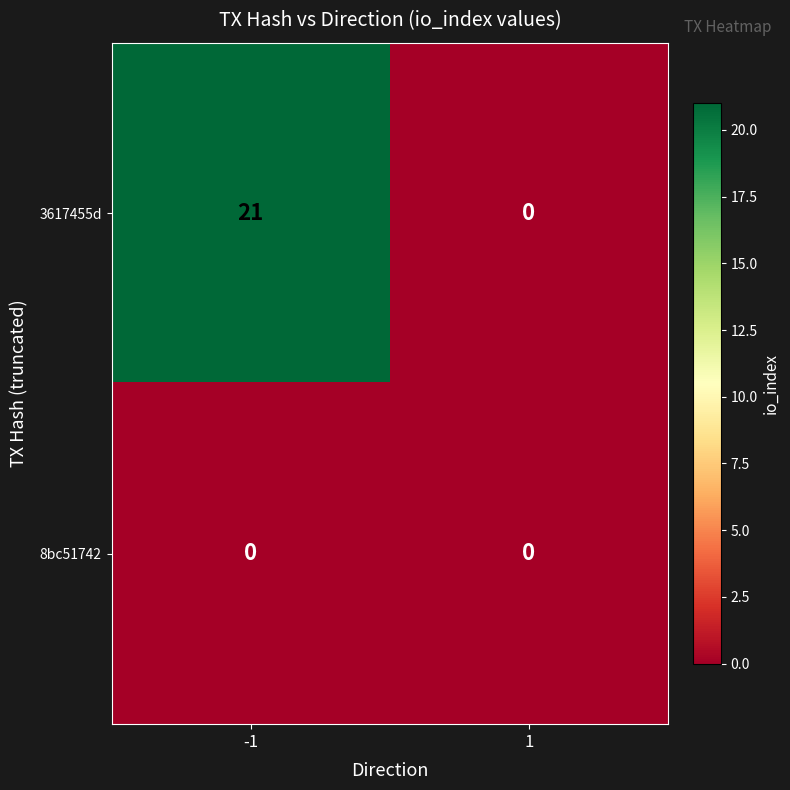

Rank the series at -1 from highest to lowest value.

3617455d, 8bc51742